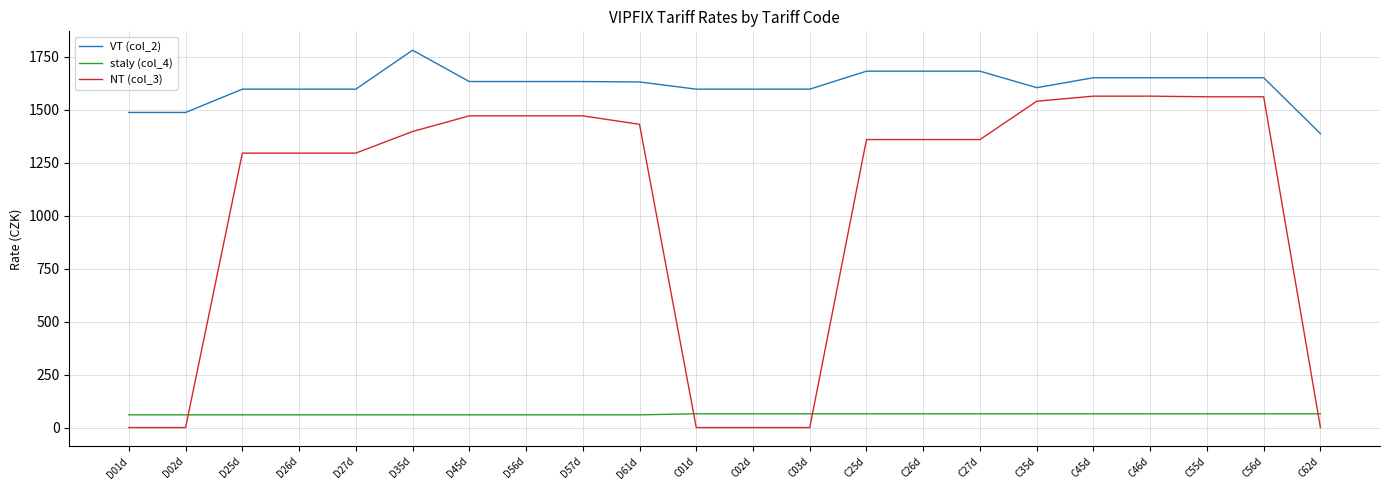

What is the sum of all staly (col_4) values?

1380